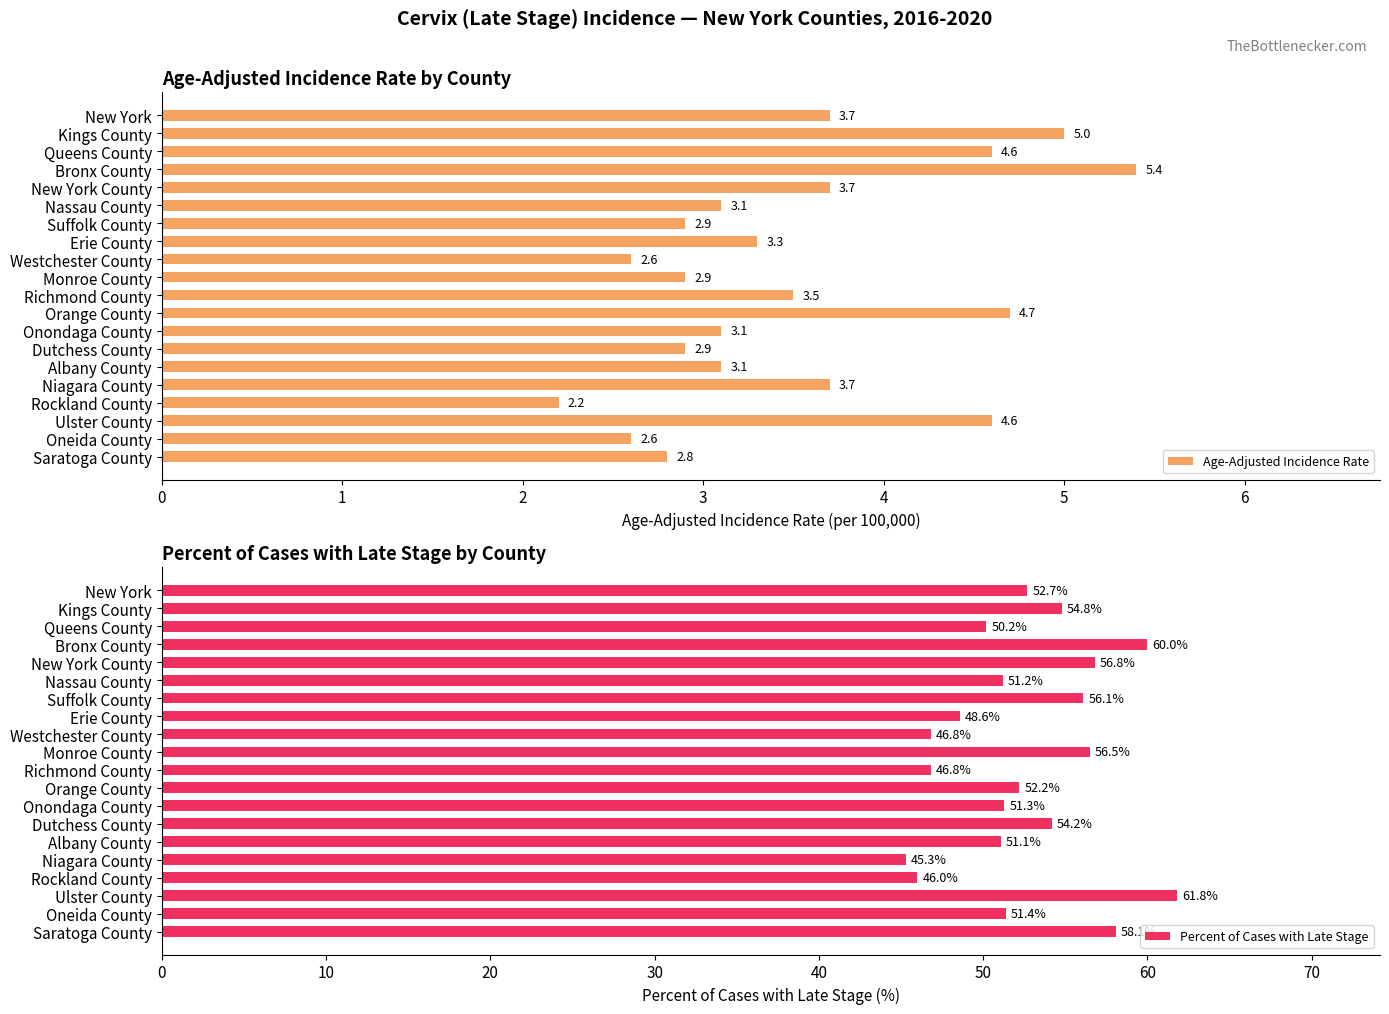

What is the value of the Percent of Cases with Late Stage bar at the 11th from the left?

46.8